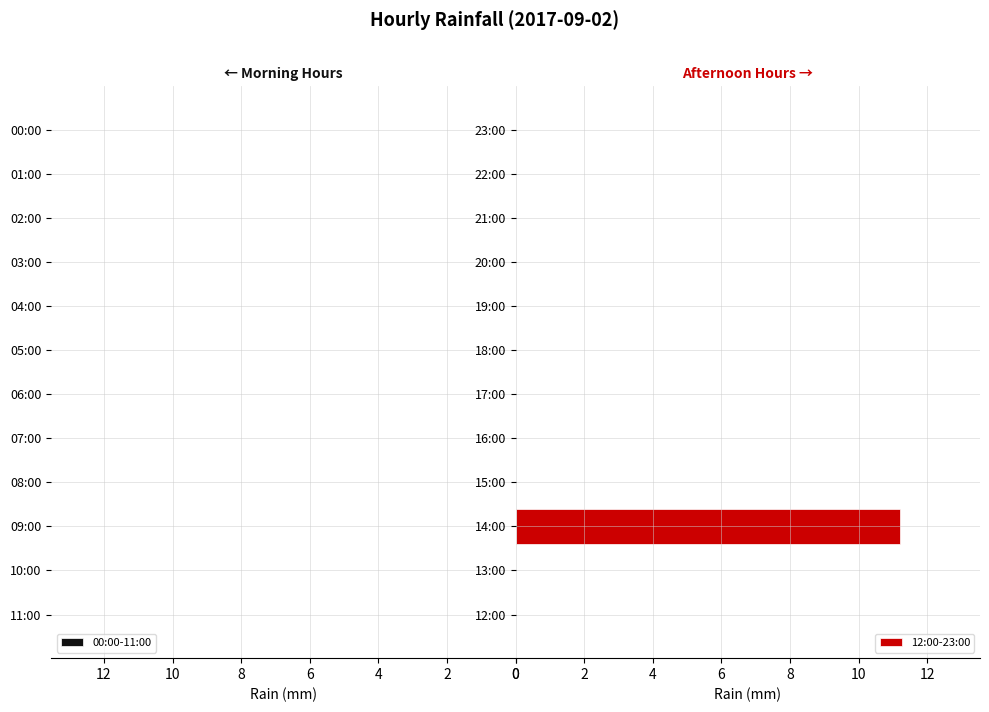

The value at 23:00 is -5.4. True or false?

False